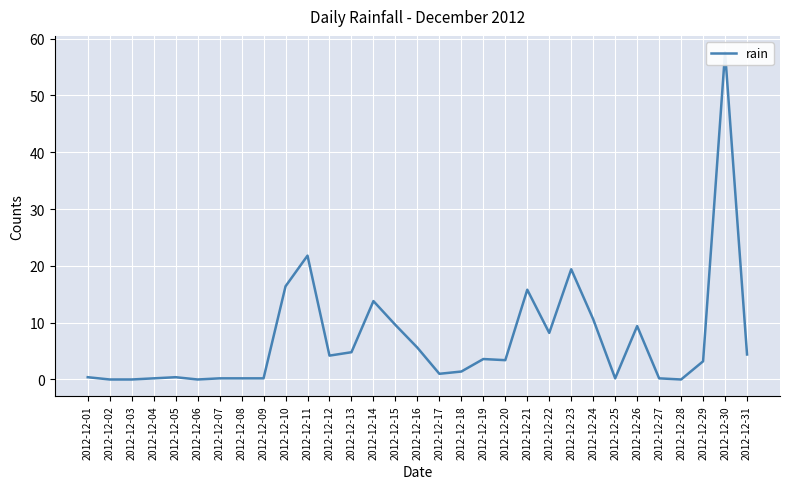

At which category does the chart reach its minimum across all series?

2012-12-02